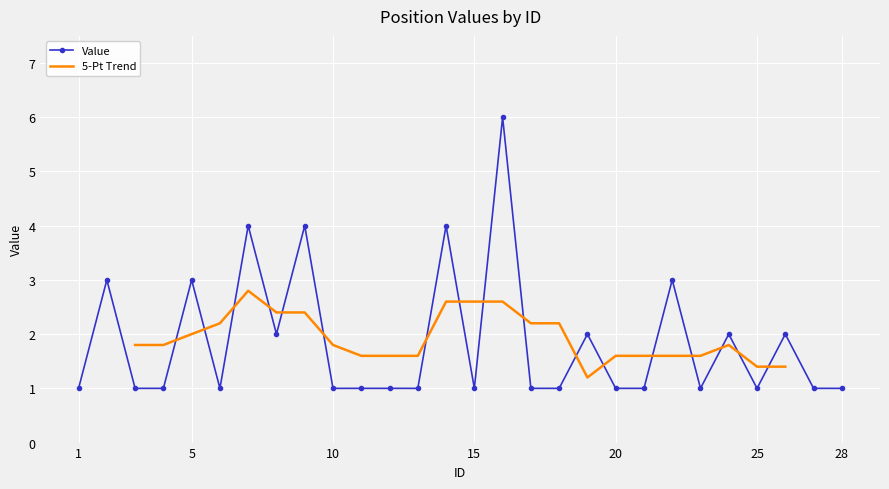

Rank the categories by value from highest to lowest.

16, 7, 9, 14, 2, 5, 22, 8, 19, 24, 26, 1, 3, 4, 6, 10, 11, 12, 13, 15, 17, 18, 20, 21, 23, 25, 27, 28